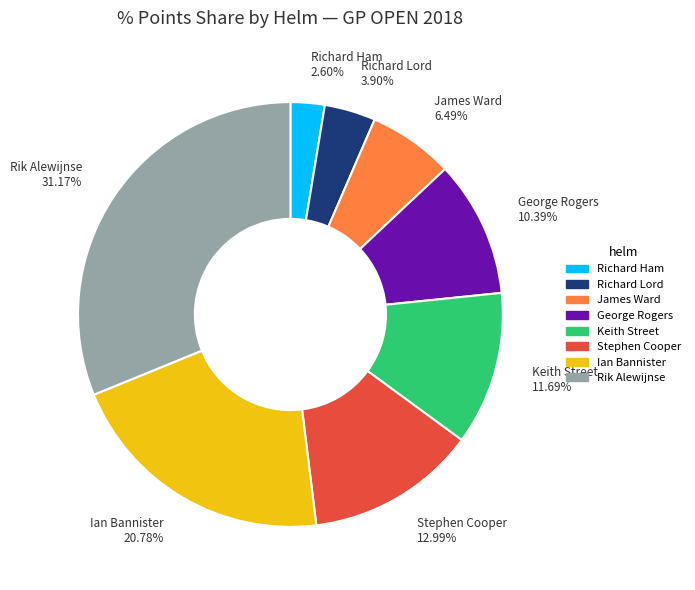

Which slice is the largest?

Rik Alewijnse 31.17%